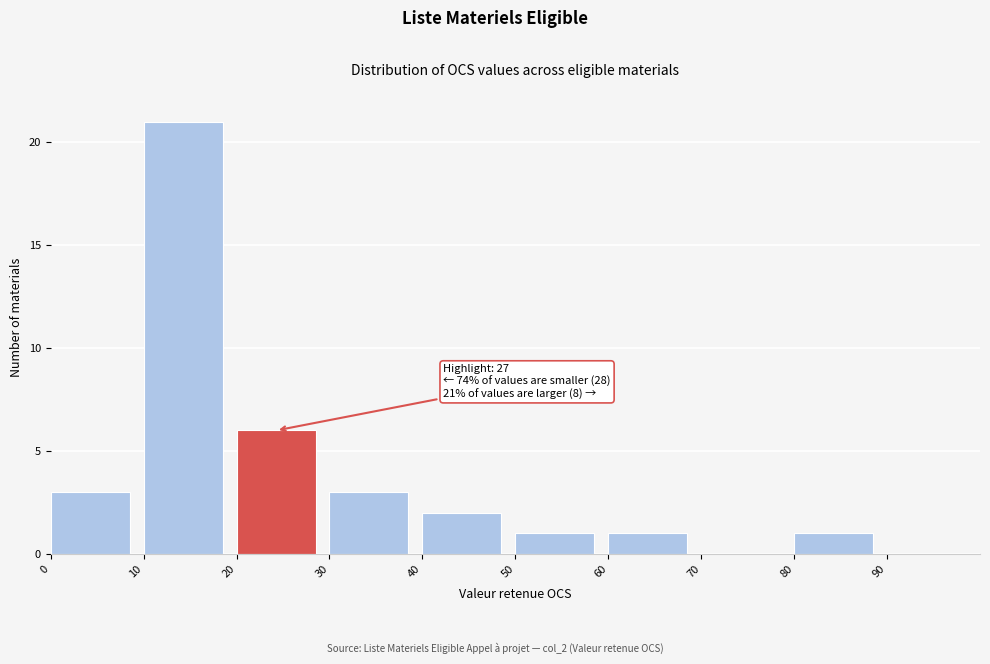

Which range on the x-axis has the tallest bar?

10 to 20